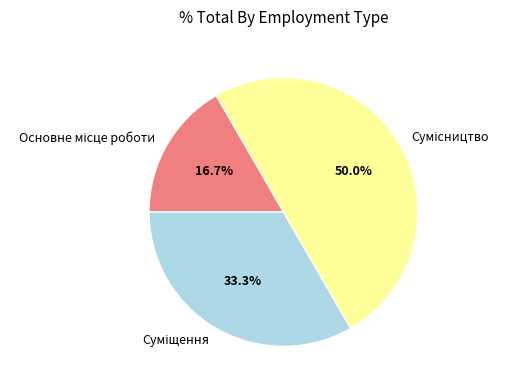

Is it true that Суміщення is 42% of the pie?

False